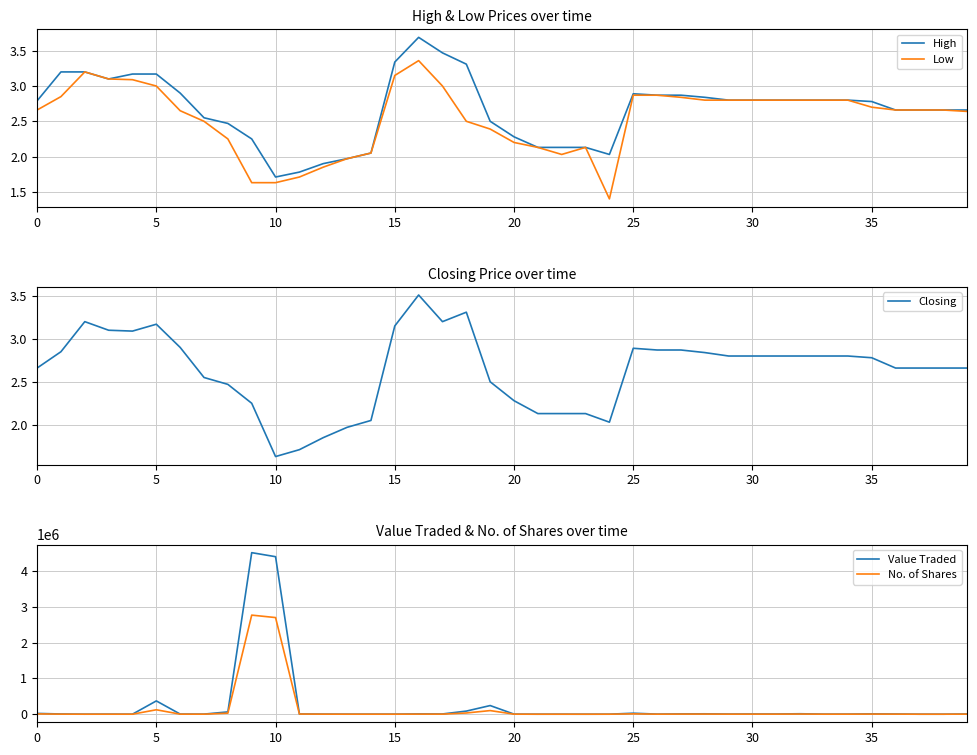

What is the greatest value displayed?

4513537.0